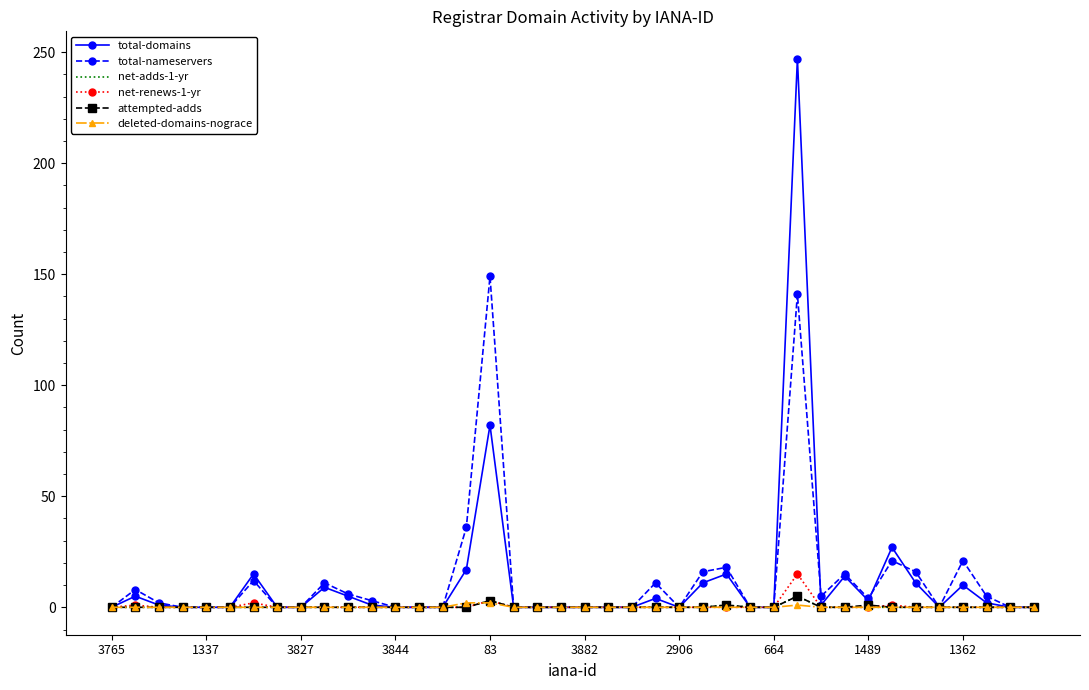

Which series has the widest spread of values?

total-domains